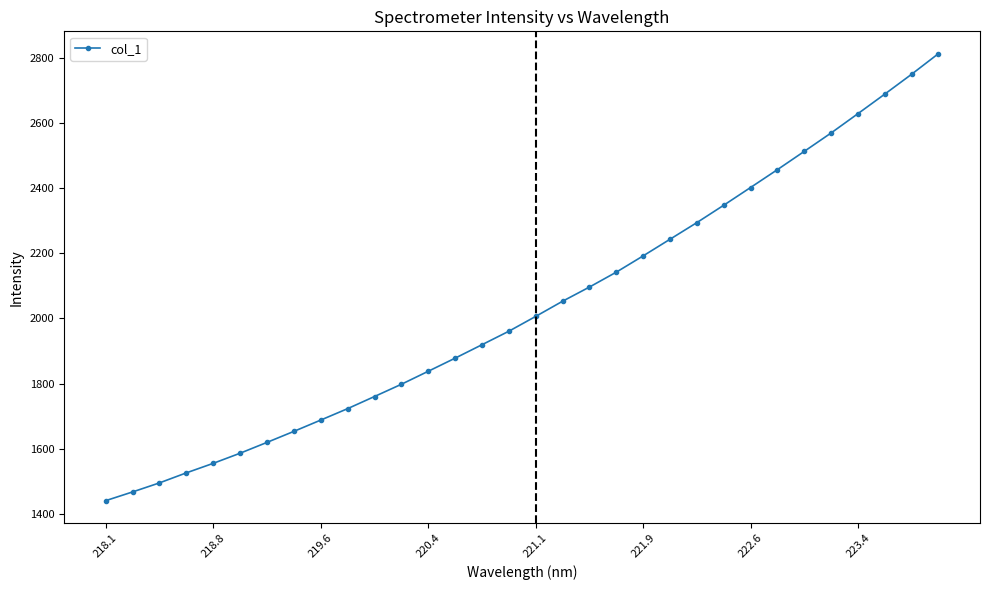

How many distinct data groups are displayed?

1